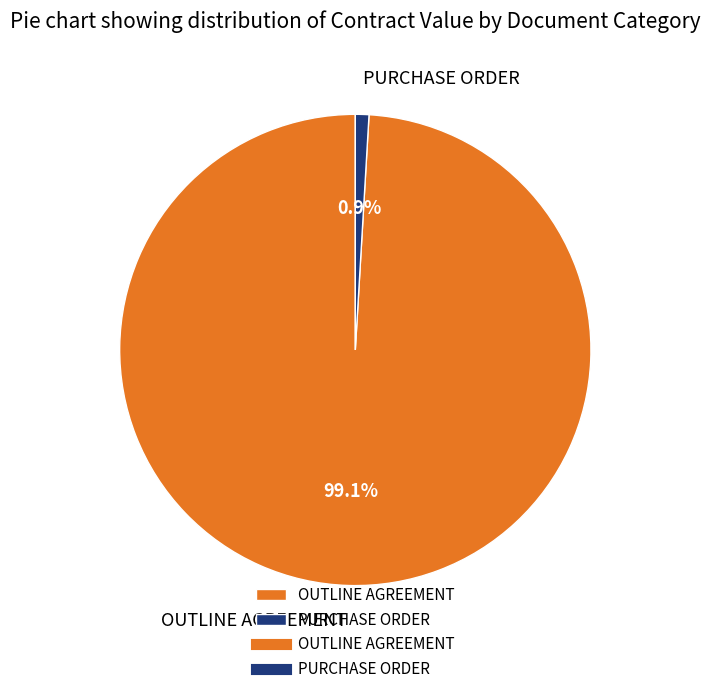

True or false: PURCHASE ORDER accounts for 9% of the total.

False